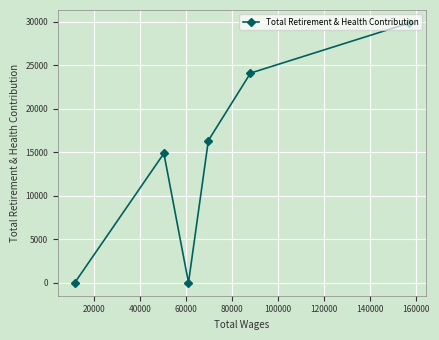

Reading left to right, list all the values displayed in this chart.

0	14879	0	16357	24117	29880